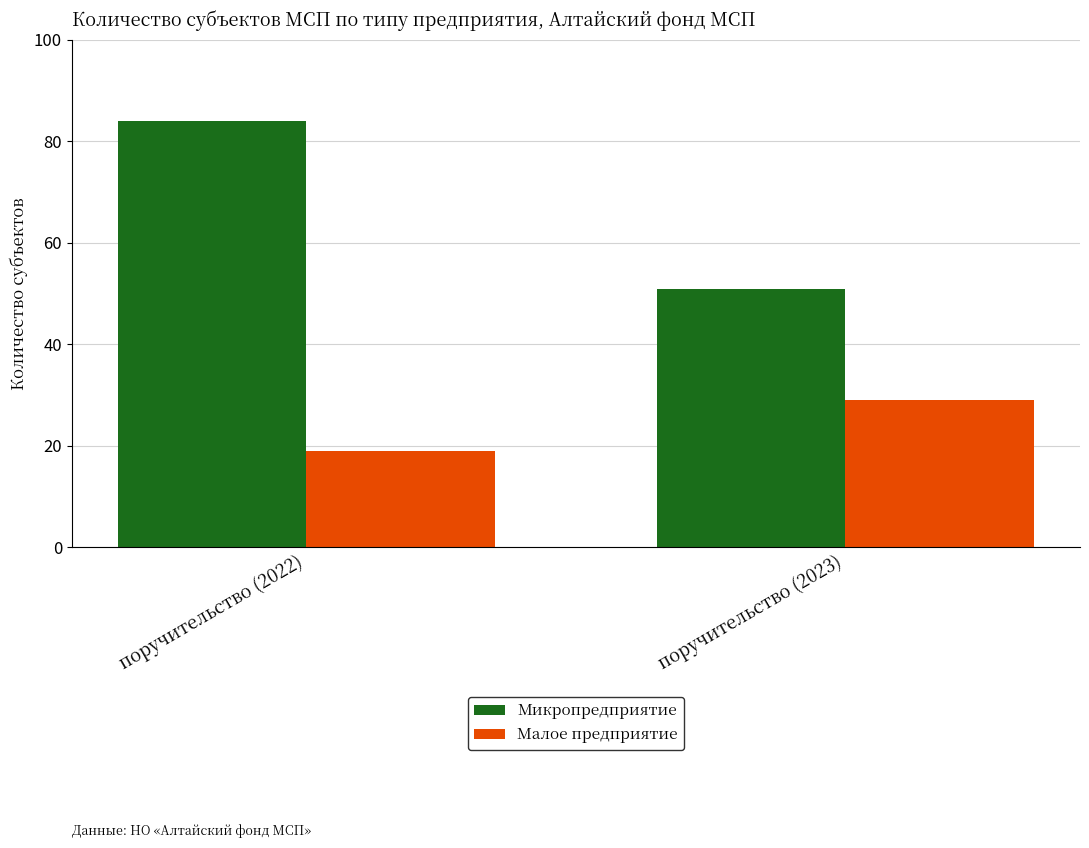

The value of Малое предприятие at поручительство (2023) is 12. True or false?

False